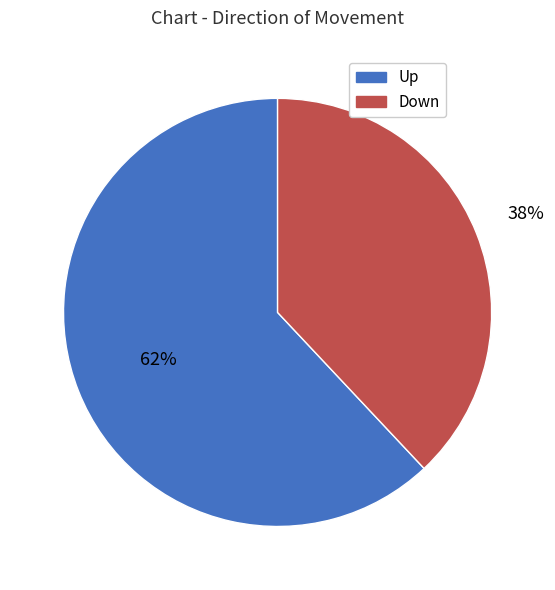

What percentage is the Up slice, to the nearest percent?

62%